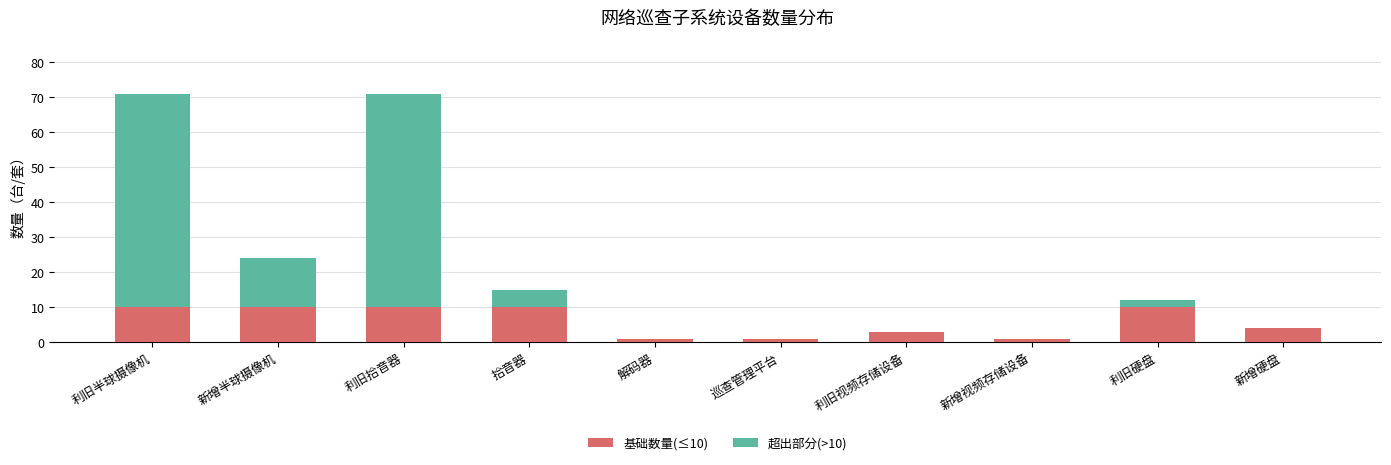

What is the total value across all series at 利旧拾音器?

71